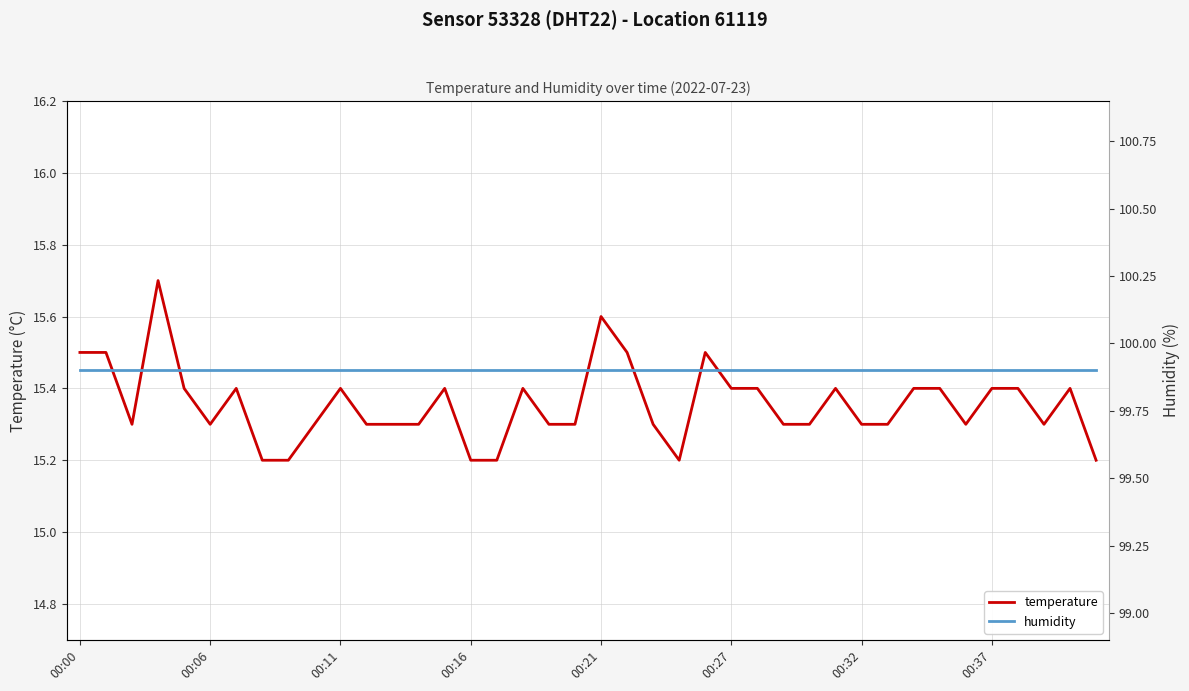

At which category does the chart reach its peak across all series?

00:00